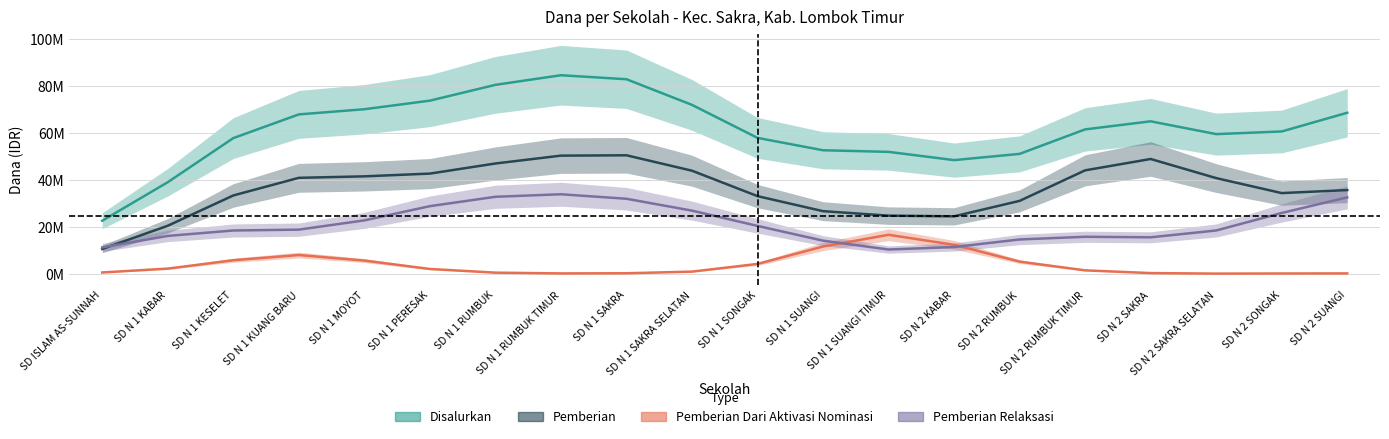

True or false: Pemberian Dari Aktivasi Nominasi has more than 2 interior local peaks.

False